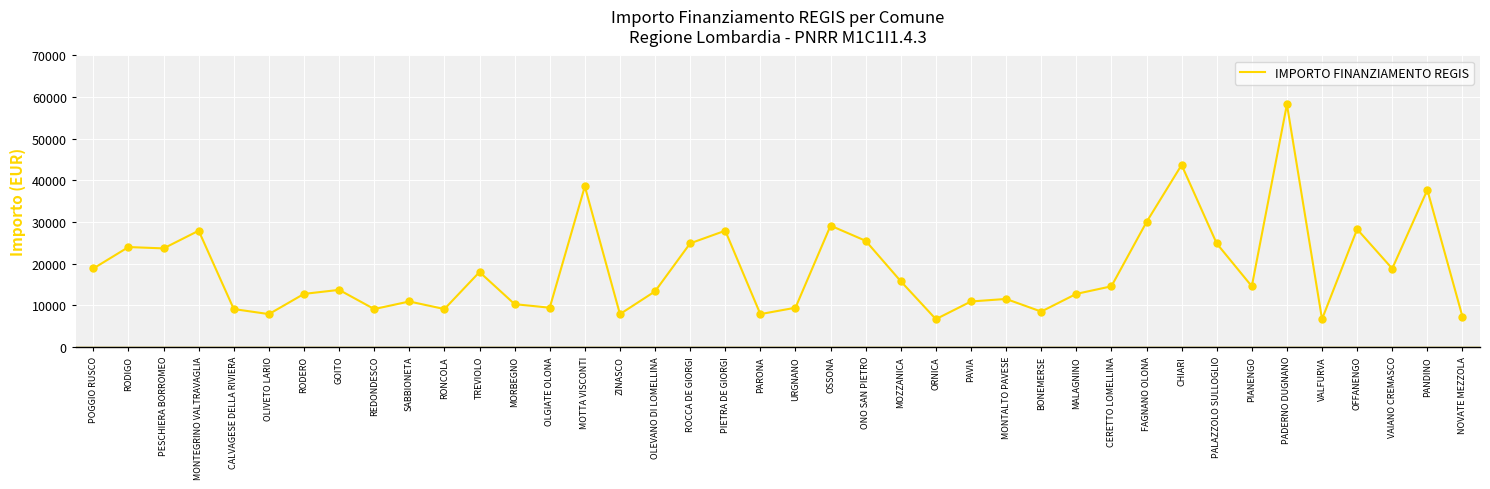

What is the ratio of the value at PALAZZOLO SULLOGLIO to the value at OLEVANO DI LOMELLINA?

1.9